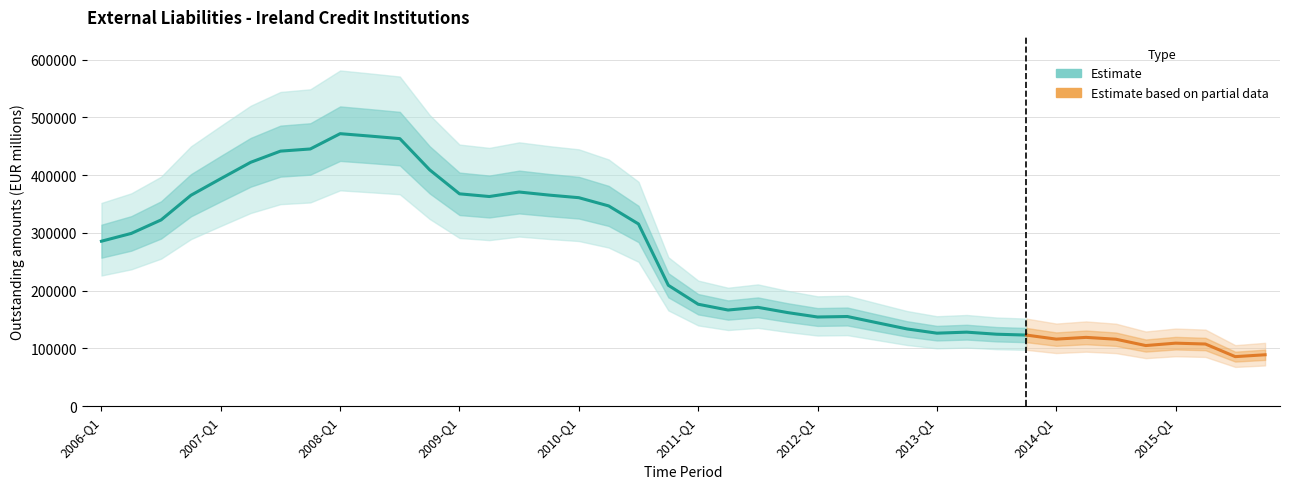

Count the number of categories in the chart.

40